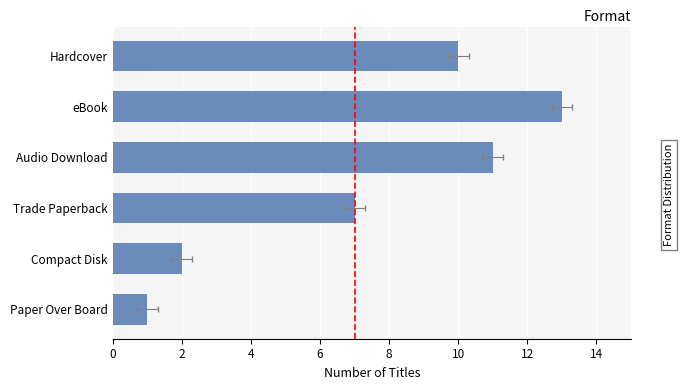

How many bars are there in total?

6